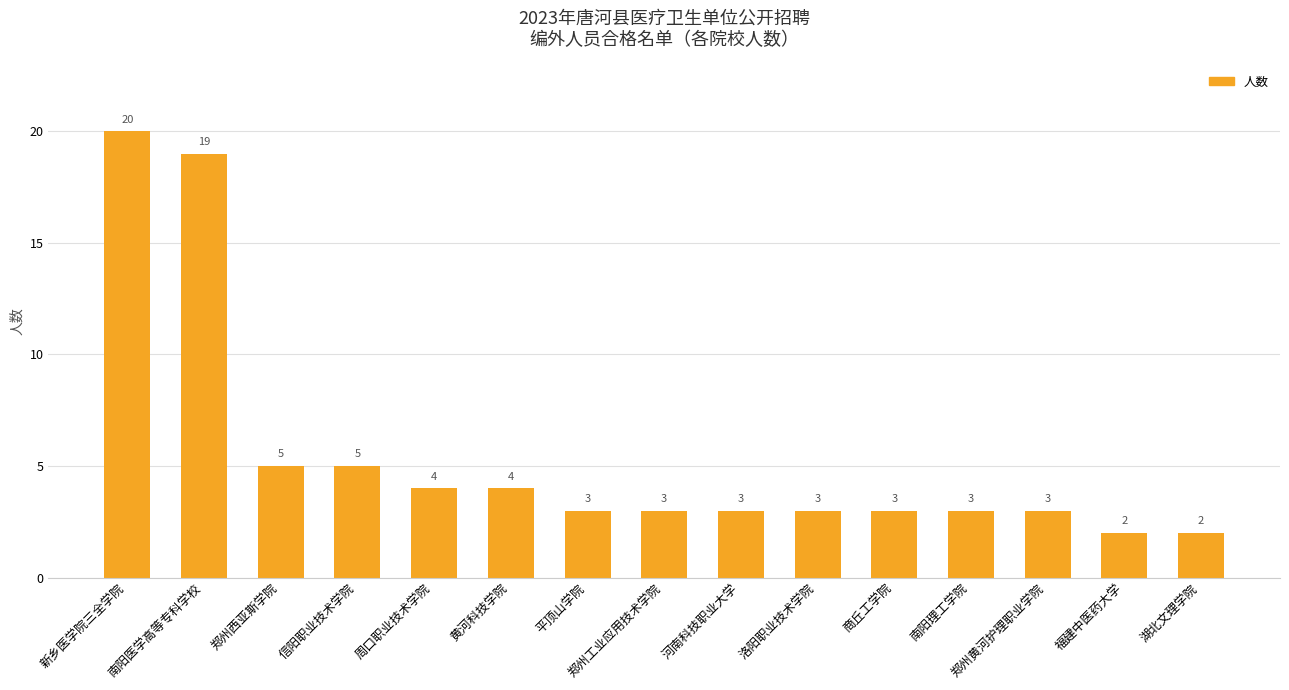

What position from the left is 湖北文理学院?

15